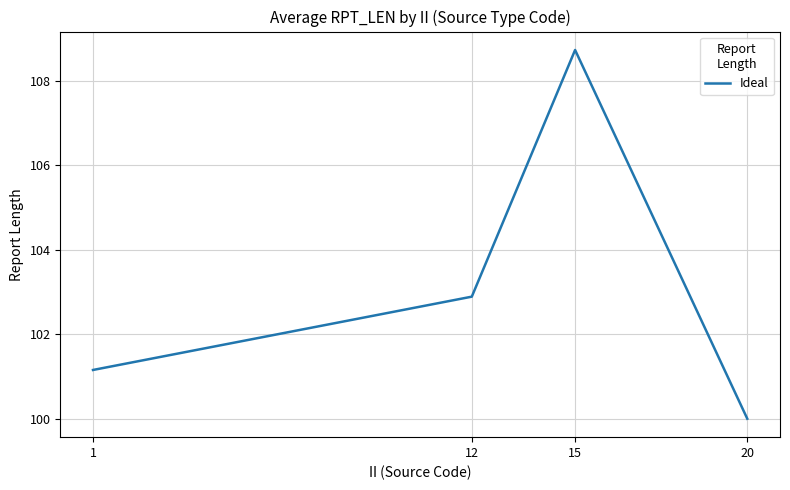

What is the sum of all values?

412.8